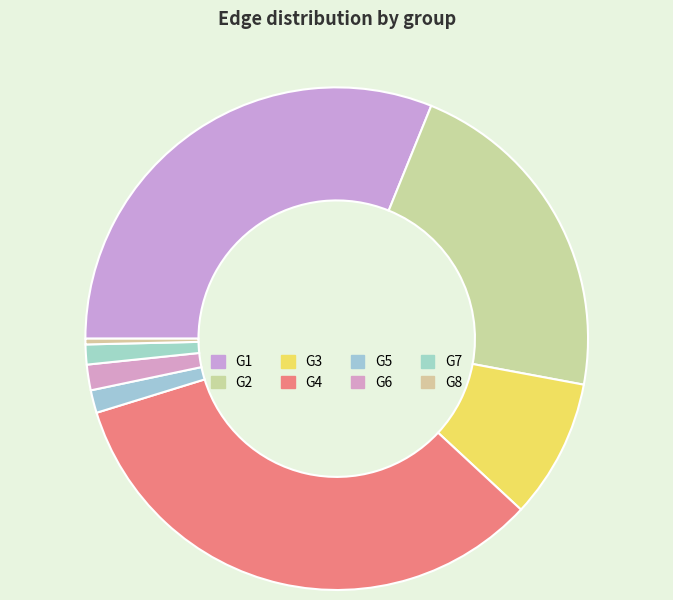

Rank the categories by value from highest to lowest.

G4, G1, G2, G3, G6, G5, G7, G8